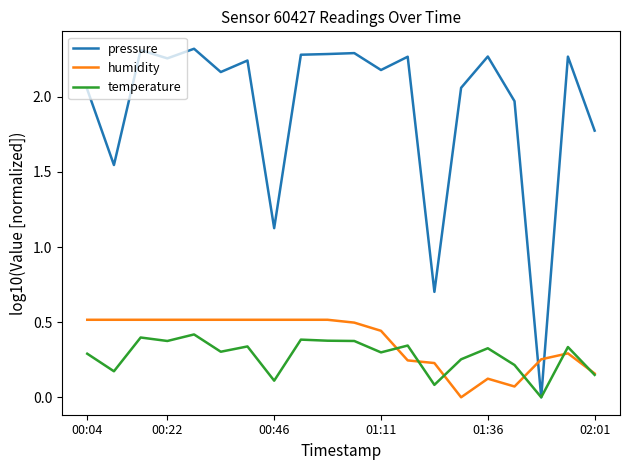

Which series has the largest range (max minus min)?

pressure